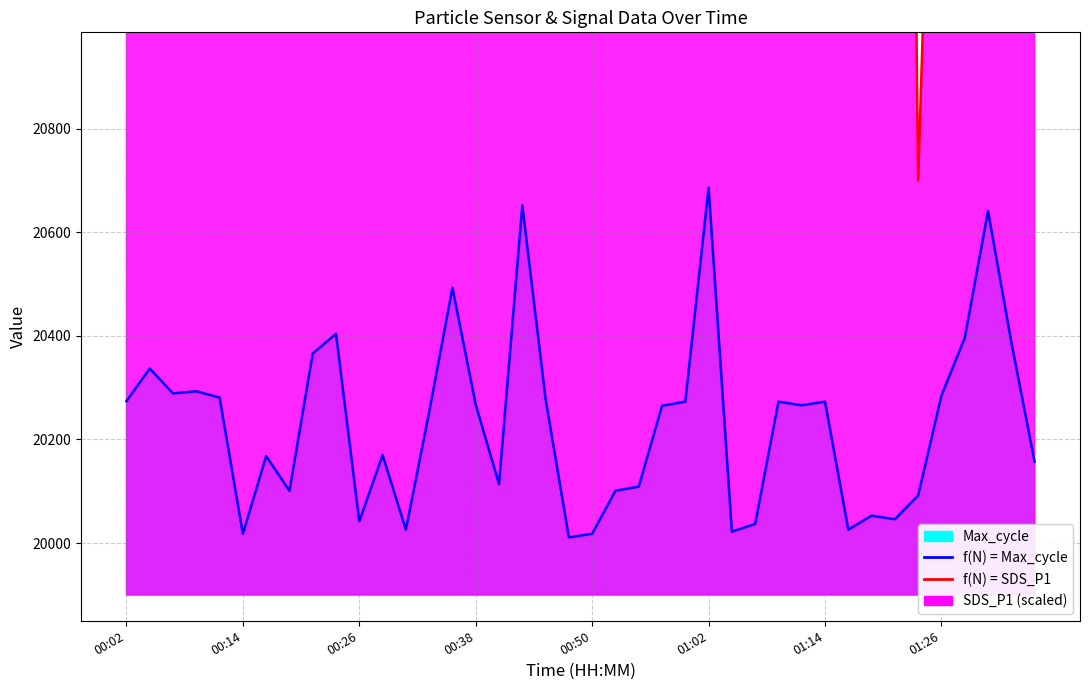

At which category is the sum across all series the highest?

9